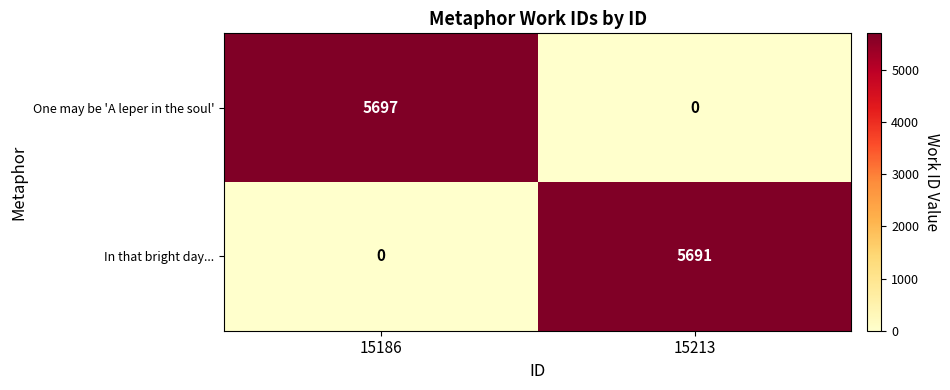

Rank the series at 15186 from highest to lowest value.

One may be 'A leper in the soul', In that bright day...